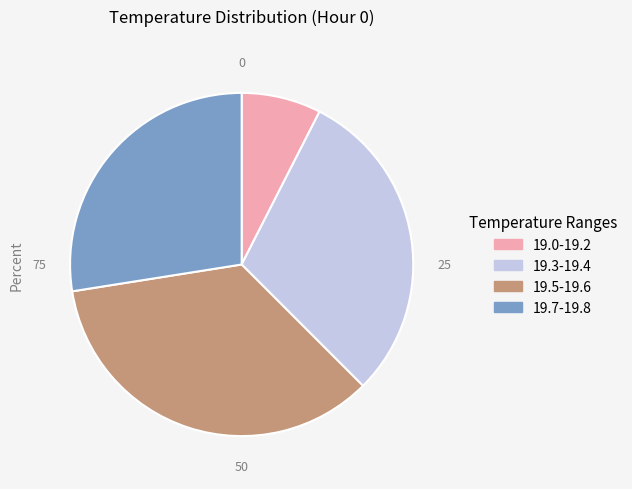

Is there any slice that represents more than half of the pie?

No